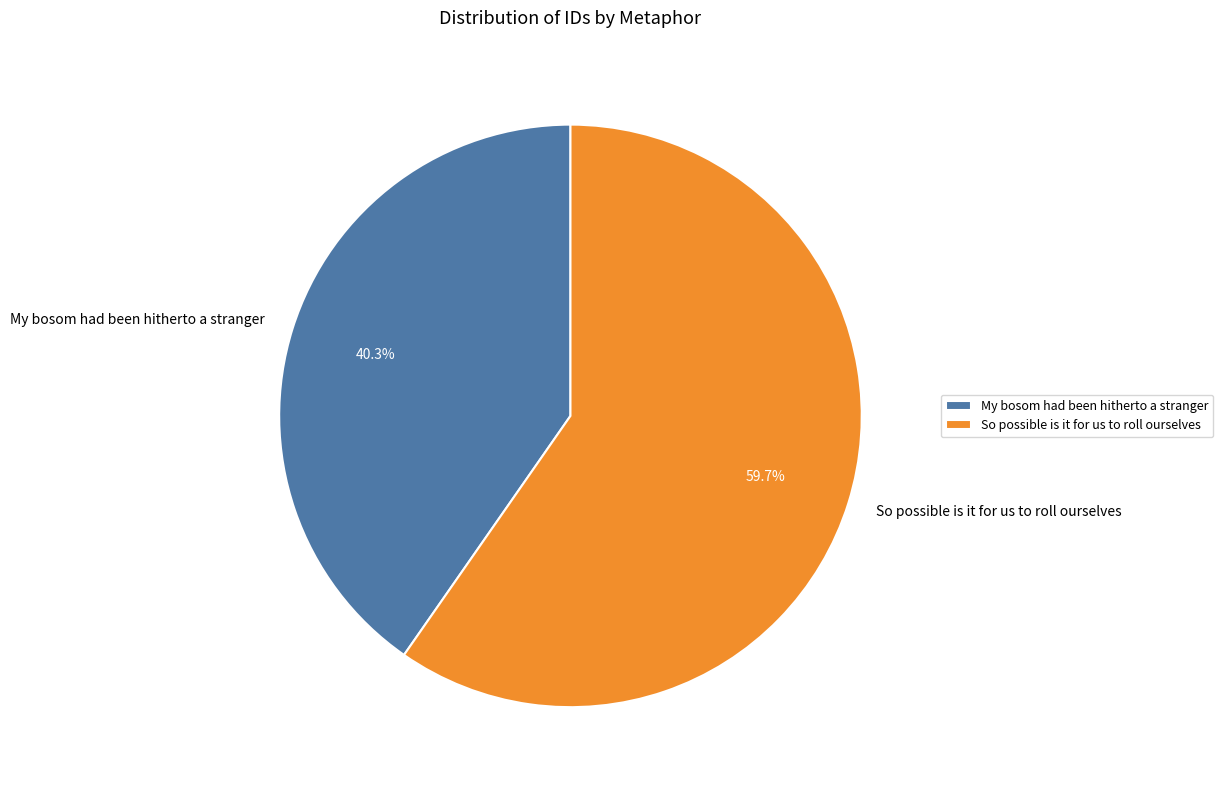

What portion of the pie excludes So possible is it for us to roll ourselves?

40.3%